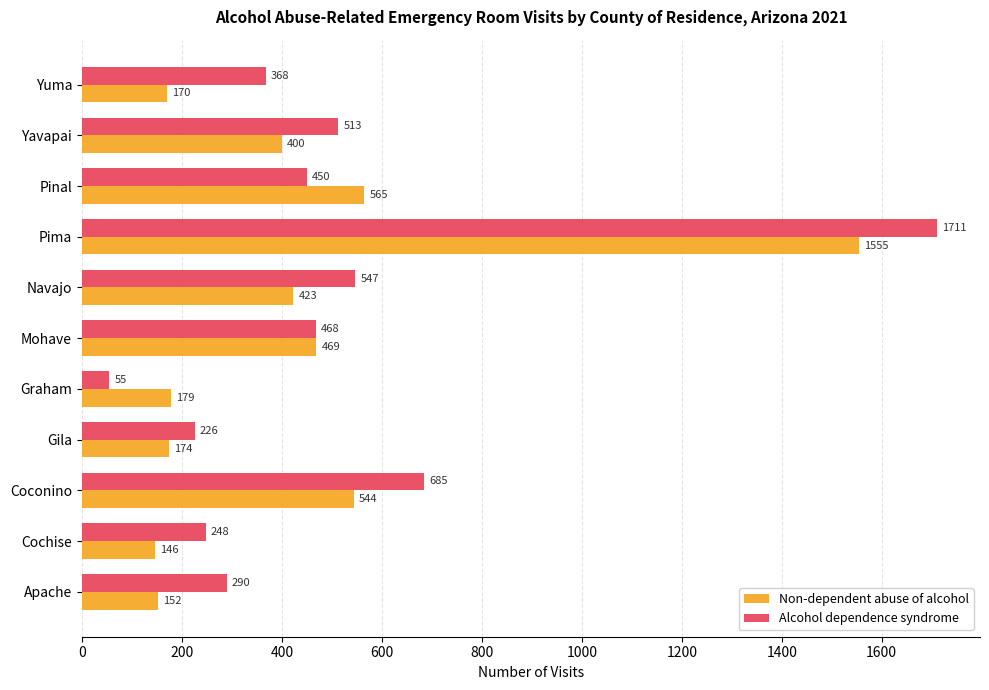

The Non-dependent abuse of alcohol series shows 1555 at Pima. True or false?

True